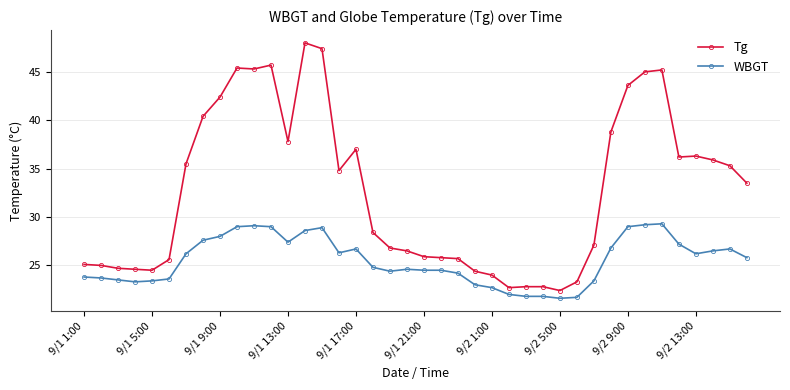

Rank the series by their average value, from highest to lowest.

Tg, WBGT